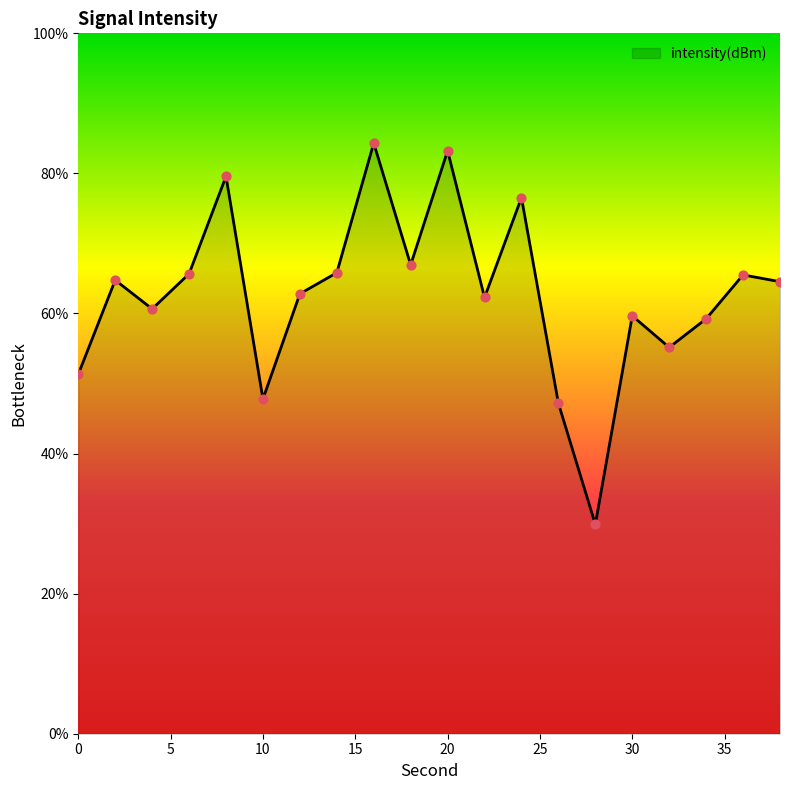

What is the difference between the maximum and minimum values?

54.4